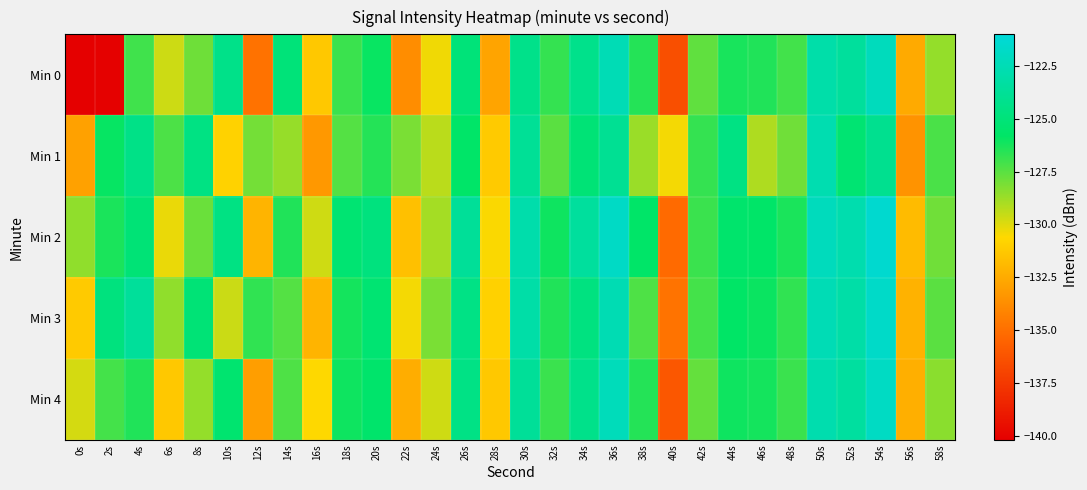

Which series has the largest total across all categories?

Min 2